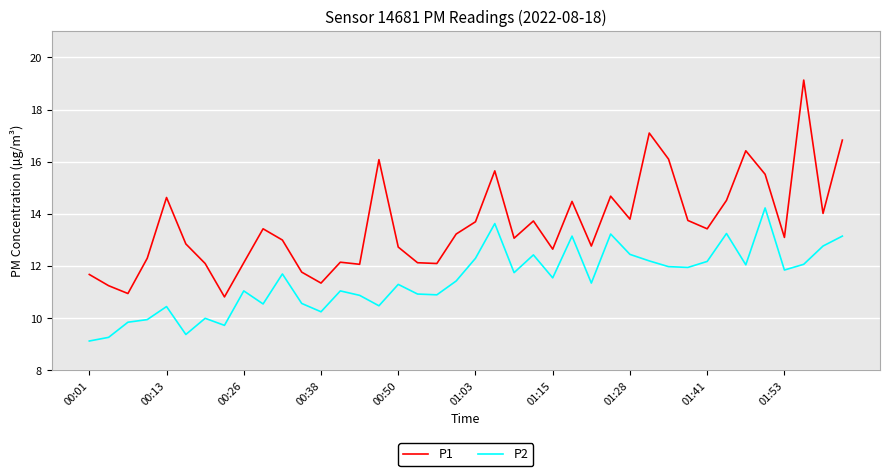

What is the smallest value displayed?

9.1